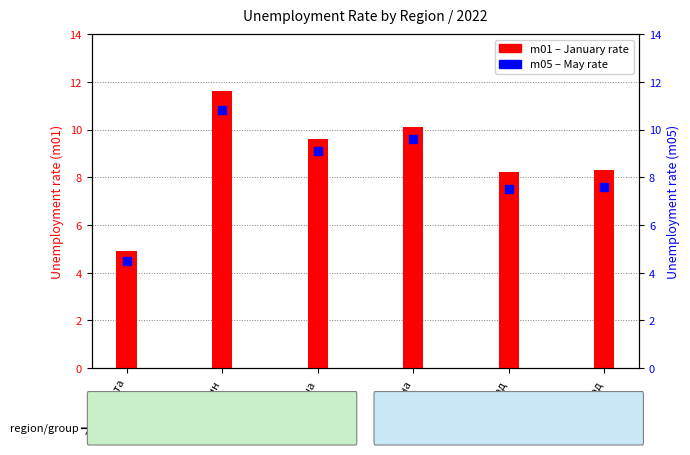

What are all the series names shown in the legend?

m01 (January), m05 (May)